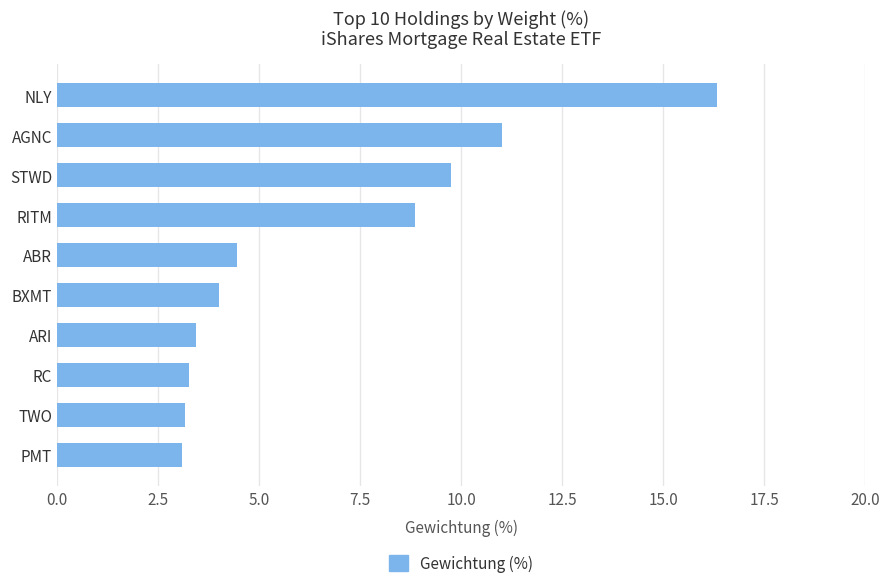

Is it true that the value at TWO is 3.2?

True